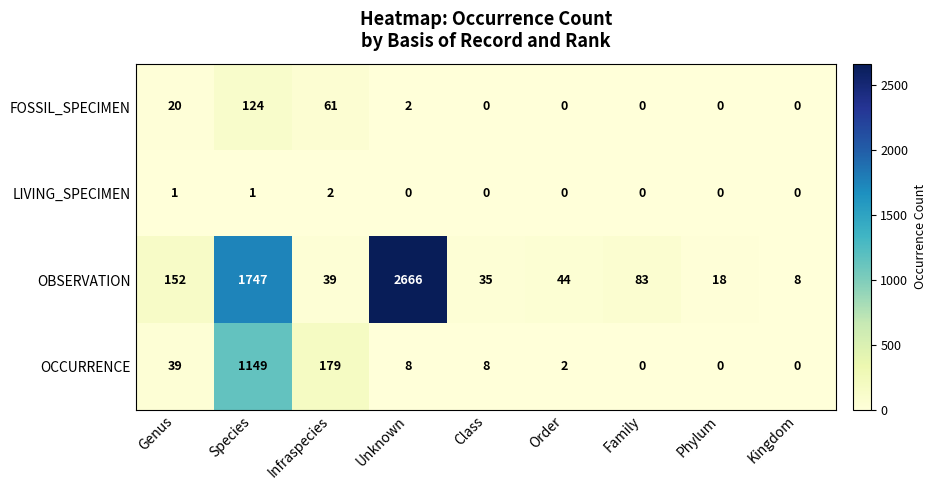

What is the sum of the OCCURRENCE values at Species and Class?

1157